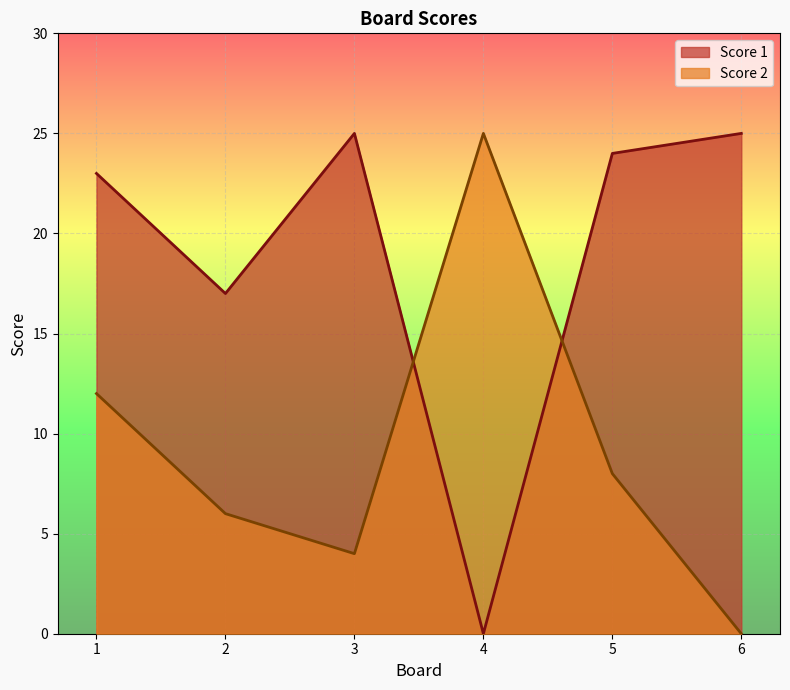

At which label does Score 2 reach its peak?

4